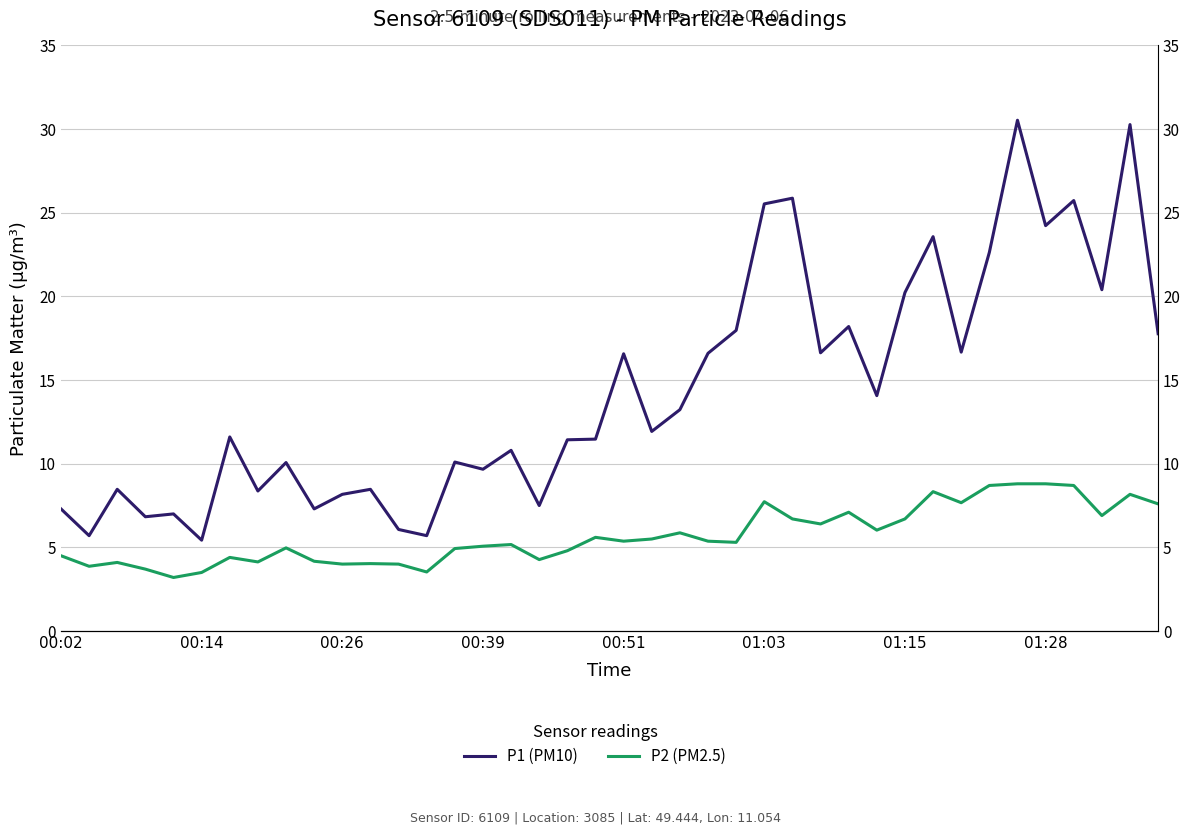

What position from the left is 13?

14